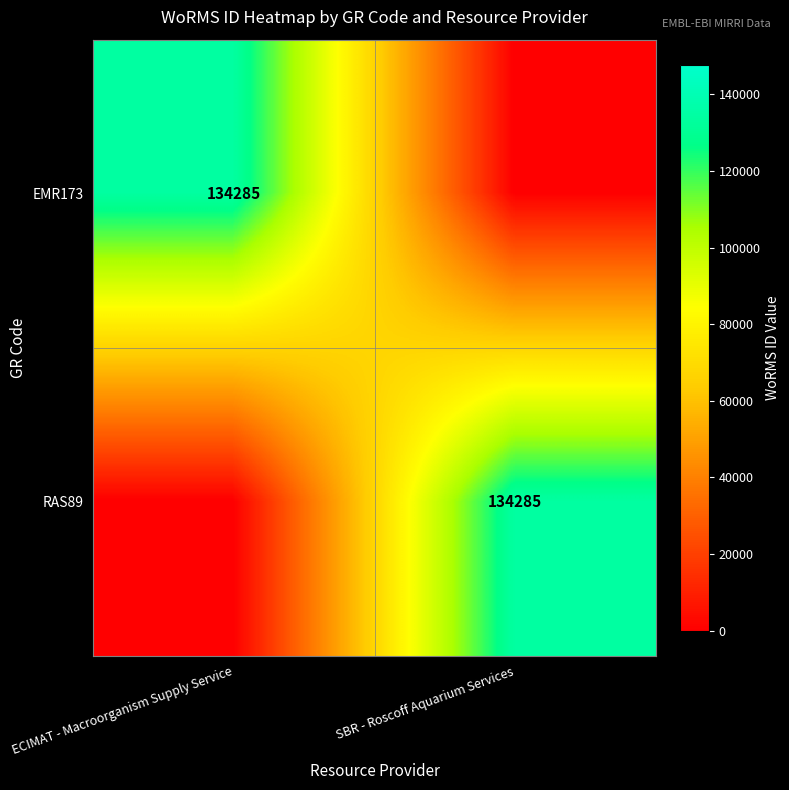

The EMR173 series shows 134285 at ECIMAT - Macroorganism Supply Service. True or false?

True